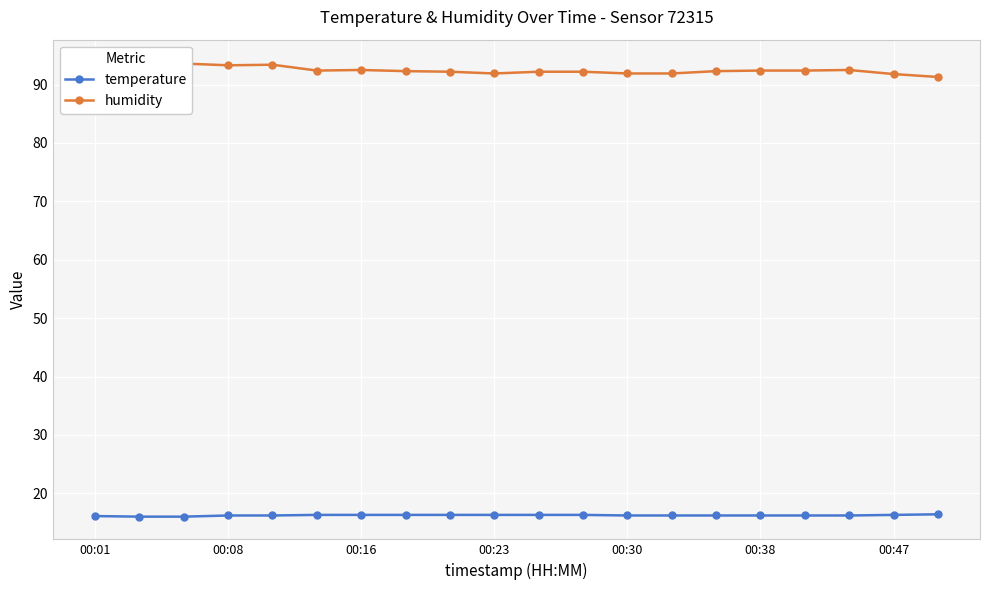

Rank the series at 19 from lowest to highest value.

temperature, humidity